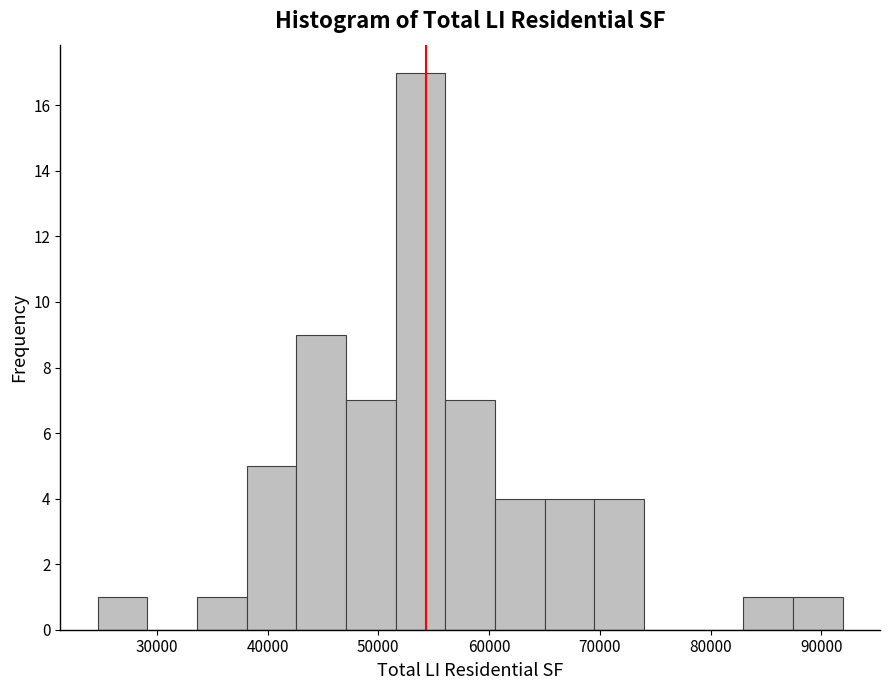

Reading left to right, transcribe this chart: for each bar, give the range it covers on the x-axis and its height. Neither the bar edges nor the heights are printed on the chart, so give them approximately, as read against the axes.

25000 to 29000: 1
29000 to 34000: 0
34000 to 38000: 1
38000 to 43000: 5
43000 to 47000: 9
47000 to 52000: 7
52000 to 56000: 17
56000 to 61000: 7
61000 to 65000: 4
65000 to 70000: 4
70000 to 74000: 4
74000 to 78000: 0
78000 to 83000: 0
83000 to 87000: 1
87000 to 92000: 1